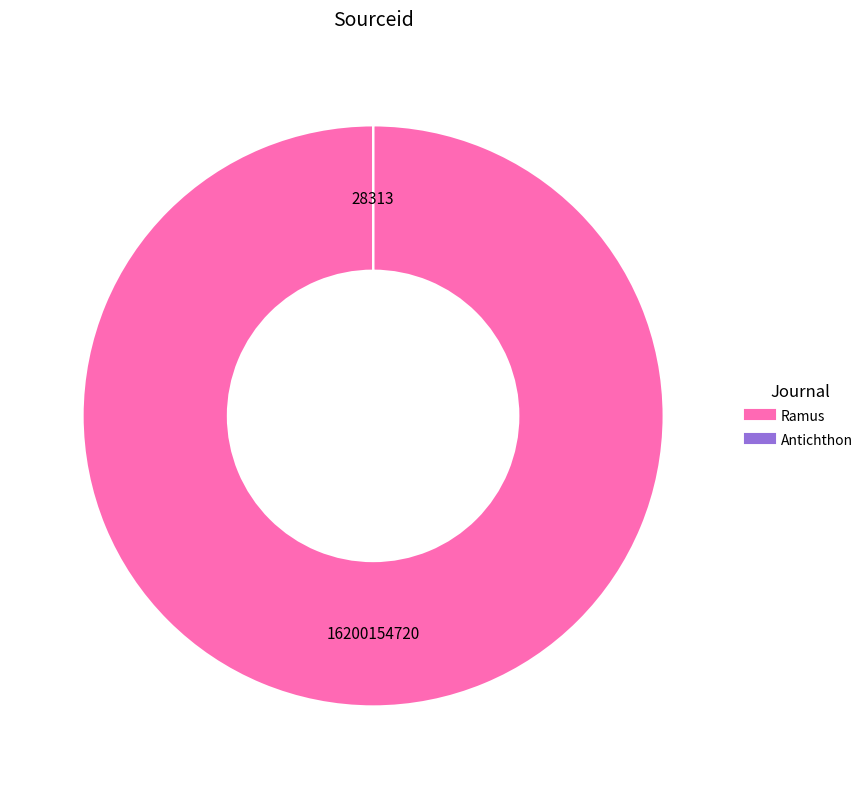

Is there a majority slice in this chart?

Yes